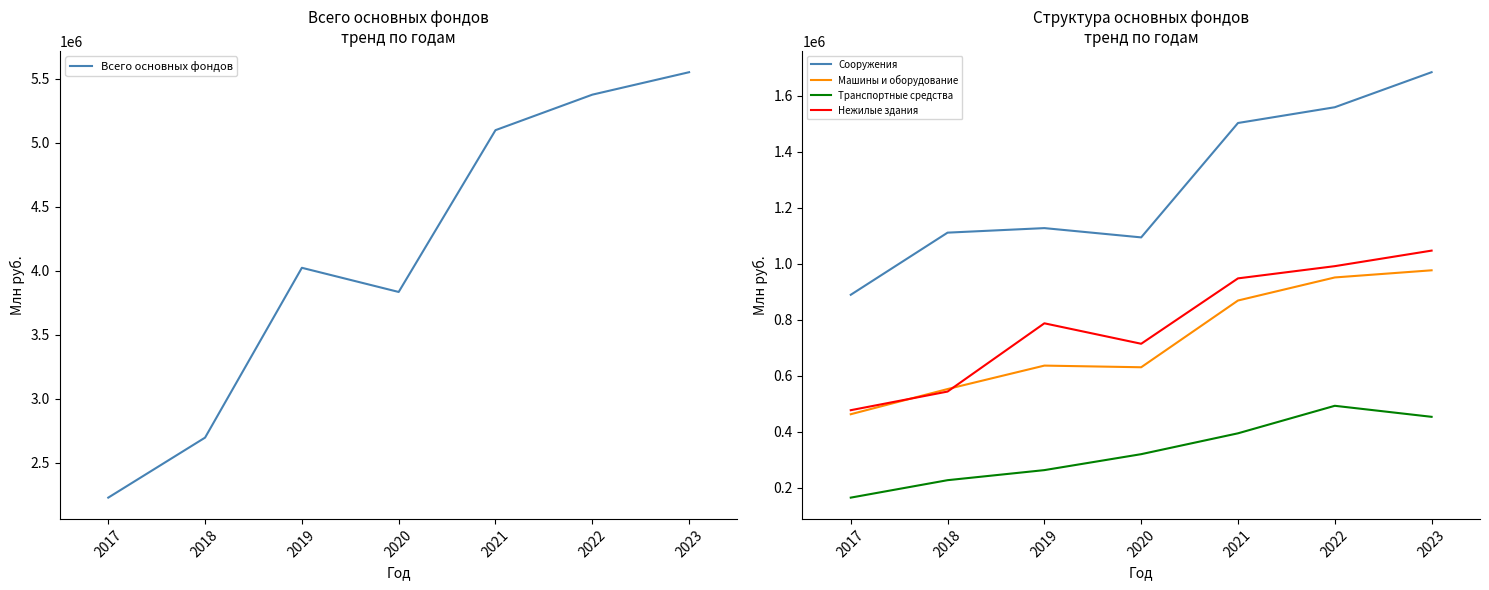

What are all the series names shown in the legend?

Всего основных фондов, Сооружения, Машины и оборудование, Транспортные средства, Нежилые здания